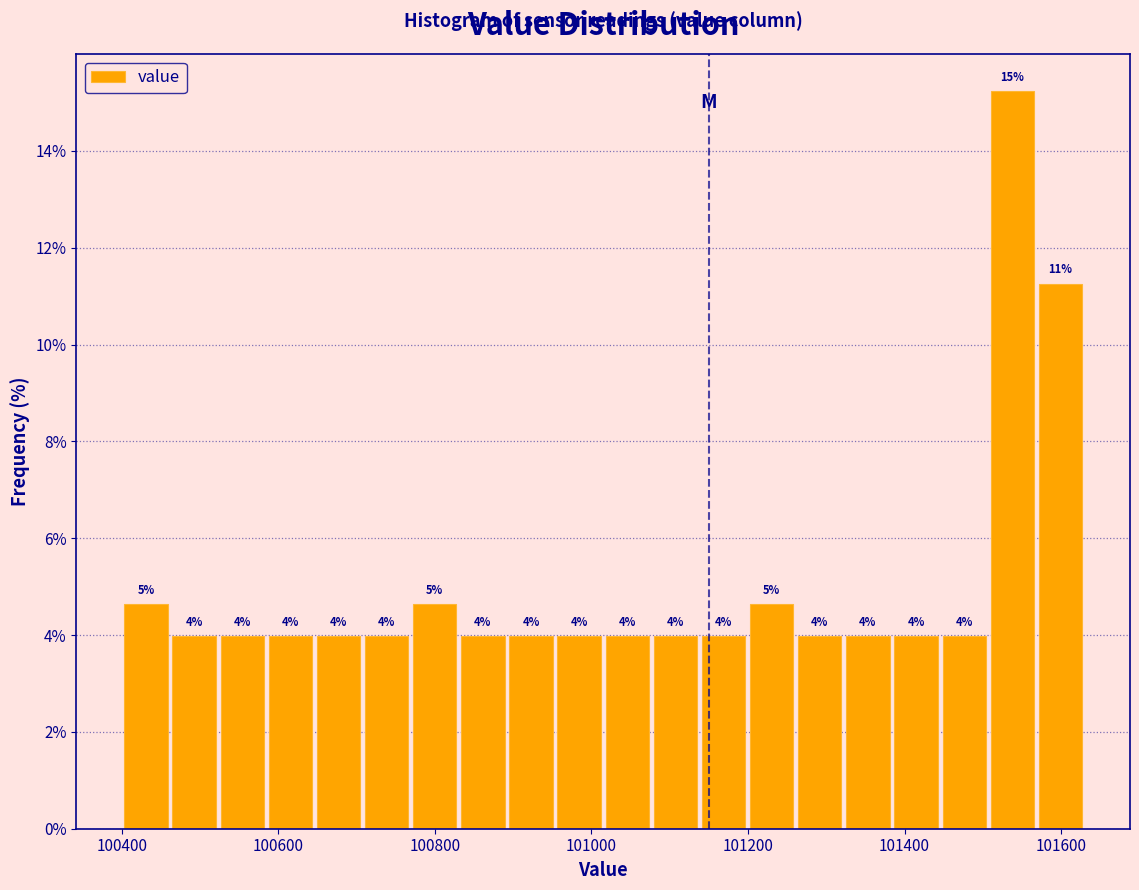

Around what value on the x-axis is the tallest bar? Give the approximate position of its centre, as read against the axis.

101540